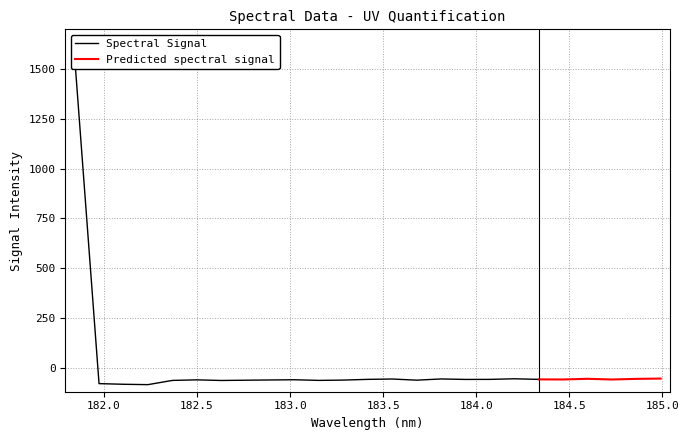

Reading right to left, extract all data points from this chart.

24=-53.9	23=-55.5	22=-58.6	21=-55.1	20=-58.5	19=-58.0	18=-55.0	17=-58.0	16=-58.3	15=-55.9	14=-62.0	13=-56.2	12=-57.9	11=-61.5	10=-63.1	9=-59.9	8=-61.0	7=-62.2	6=-63.5	5=-60.4	4=-63.2	3=-84.5	2=-82.6	1=-79.3	0=1565.5